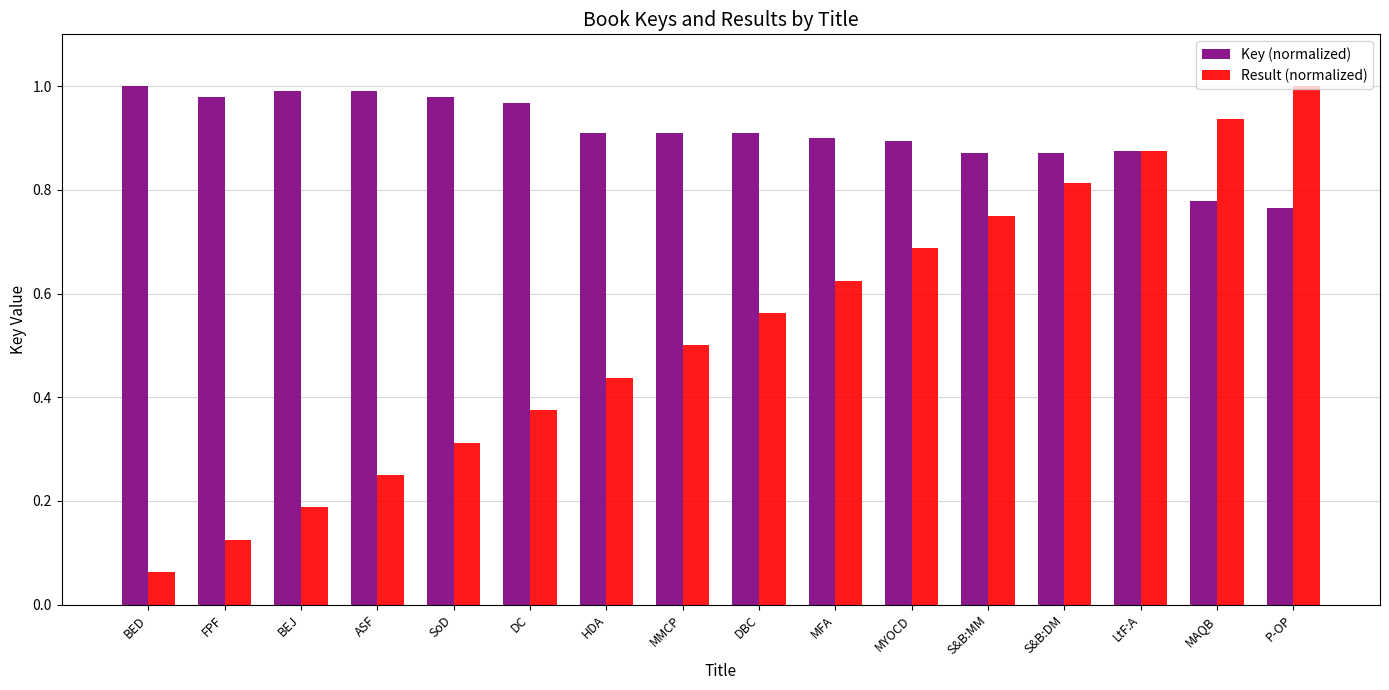

What is the label of the 13th bar from the left?

S&B:DM